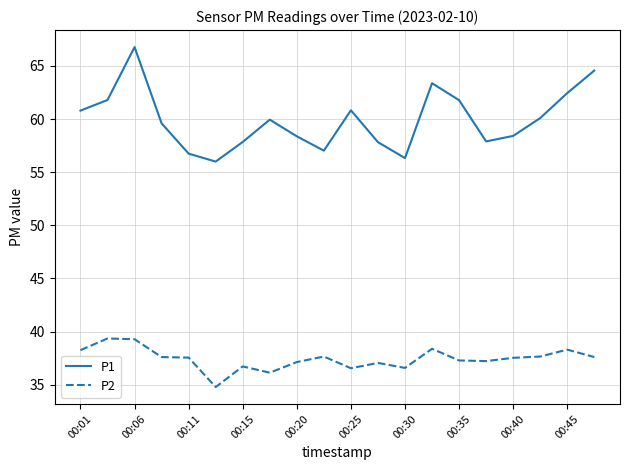

Which series has the widest spread of values?

P1